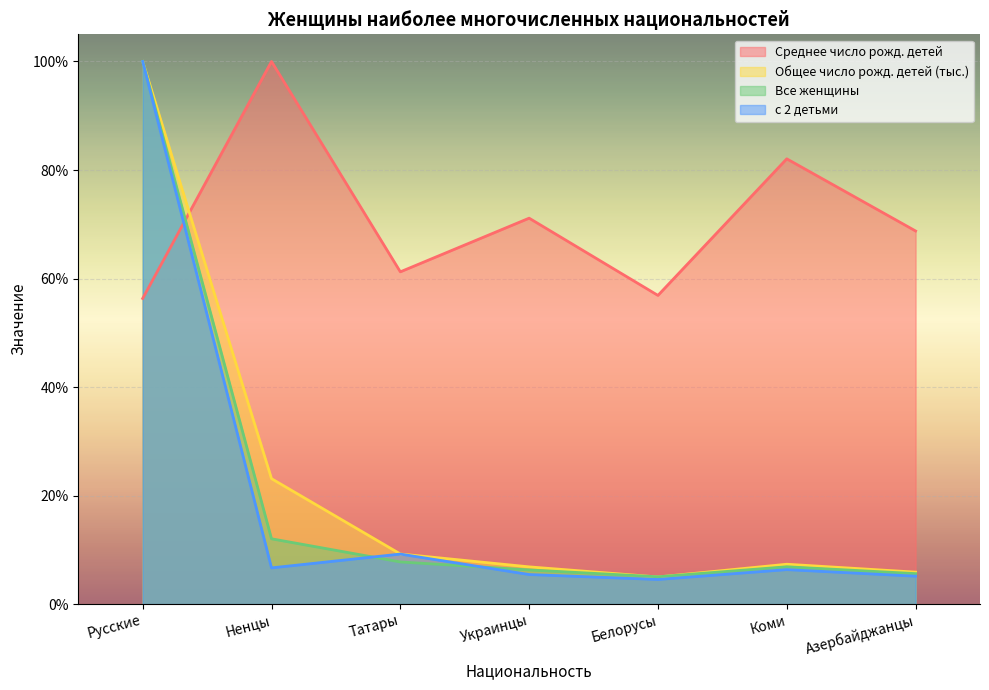

Count the number of categories in the chart.

7